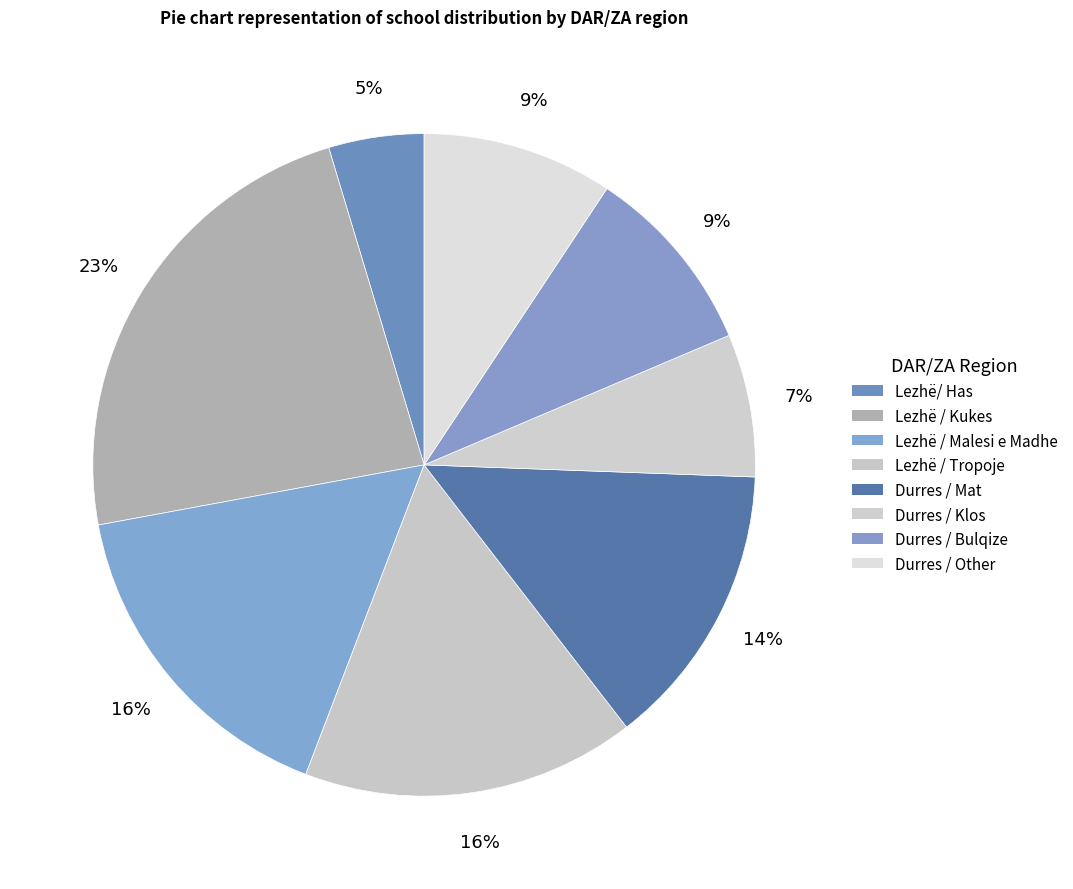

What is the total percentage of Durres / Mat and Lezhë / Tropoje?

30.2%